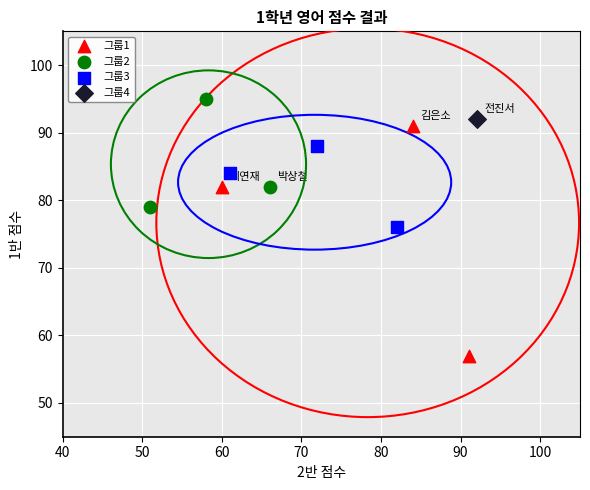

Which series reaches the maximum Y coordinate?

그룹2